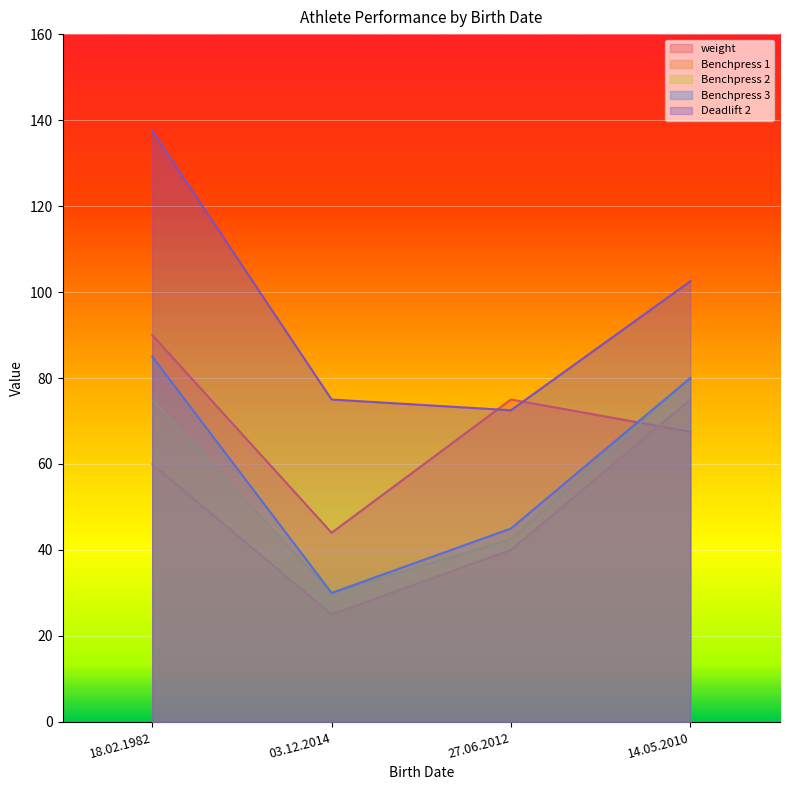

Between 27.06.2012 and 14.05.2010, which is larger?

27.06.2012